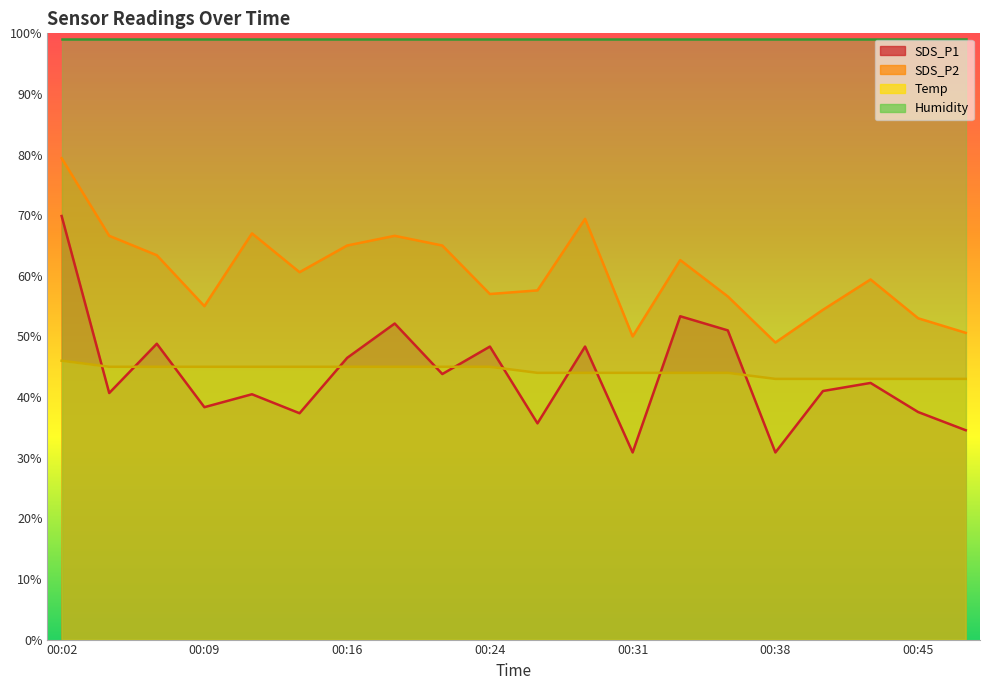

At which label is SDS_P2 closest to 64?

00:06